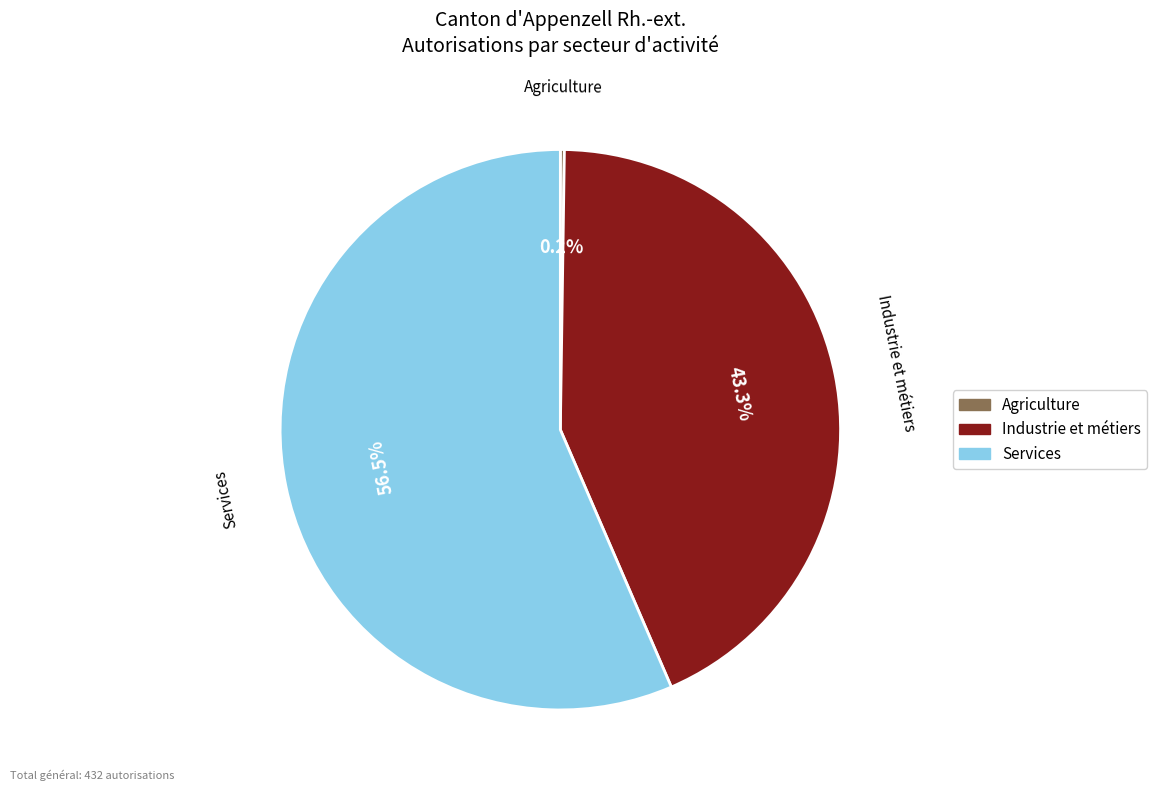

Does any single category account for the majority?

Yes